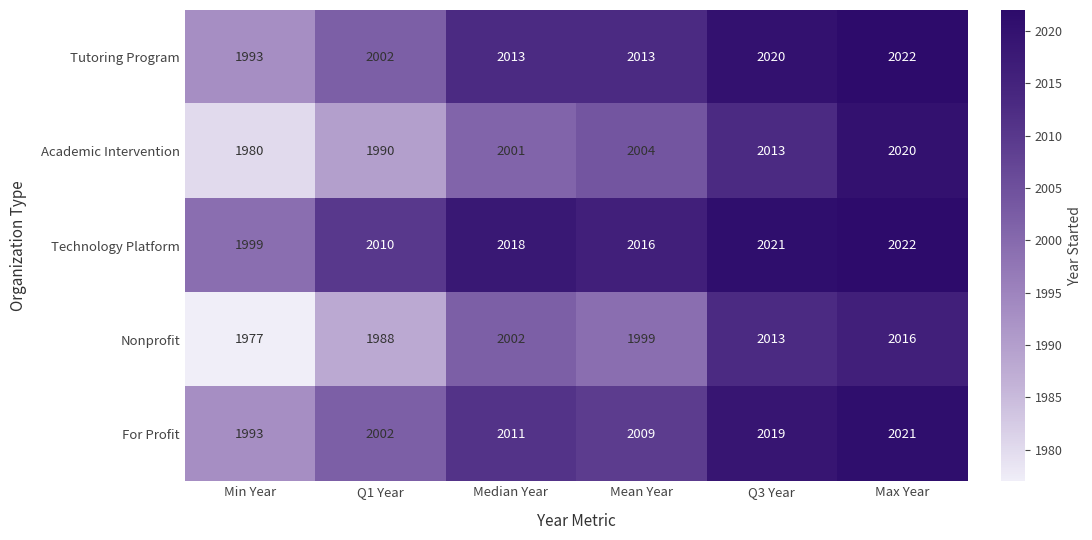

At which category is the sum across all series the highest?

Max Year